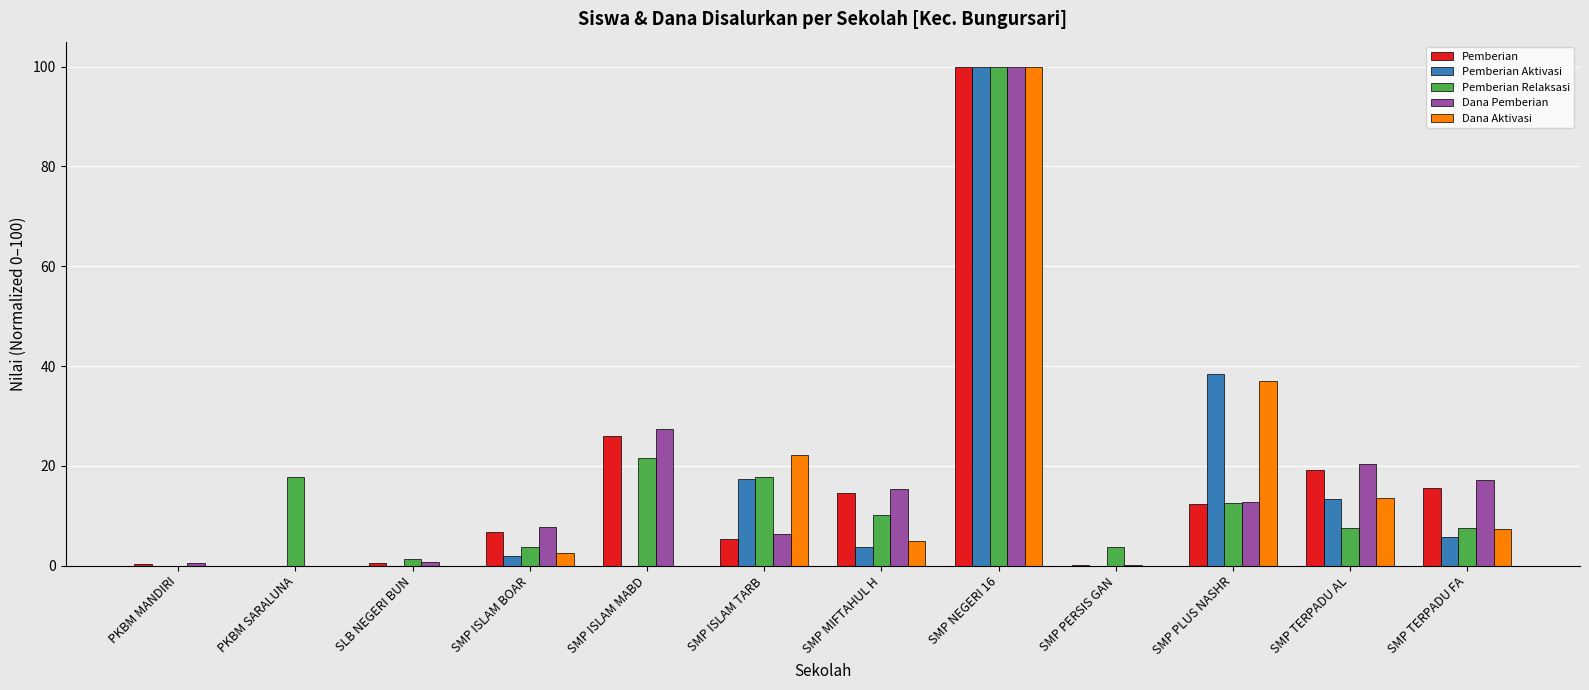

At which label does Pemberian Relaksasi reach its peak?

SMP NEGERI 16